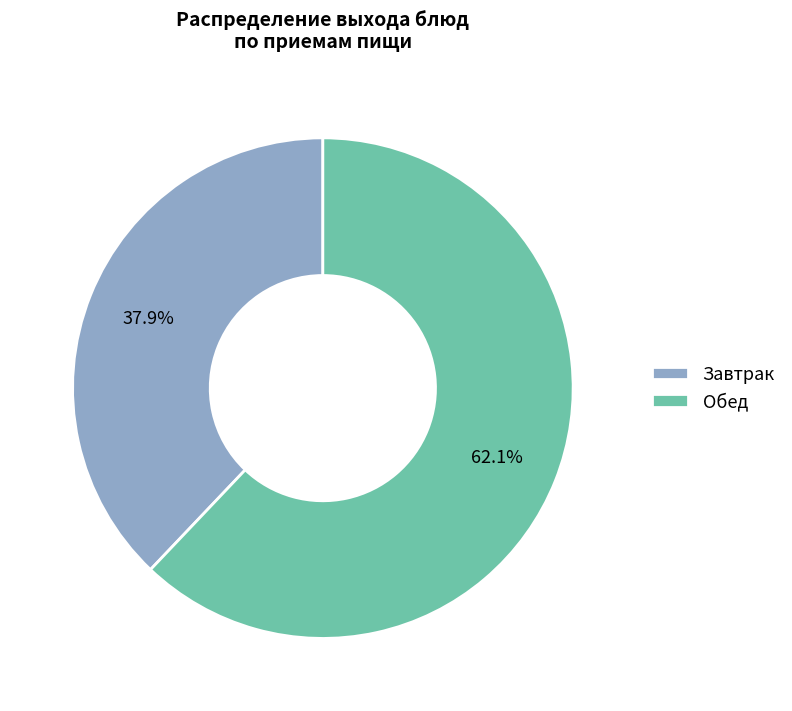

Which category has the biggest portion of the pie?

Обед